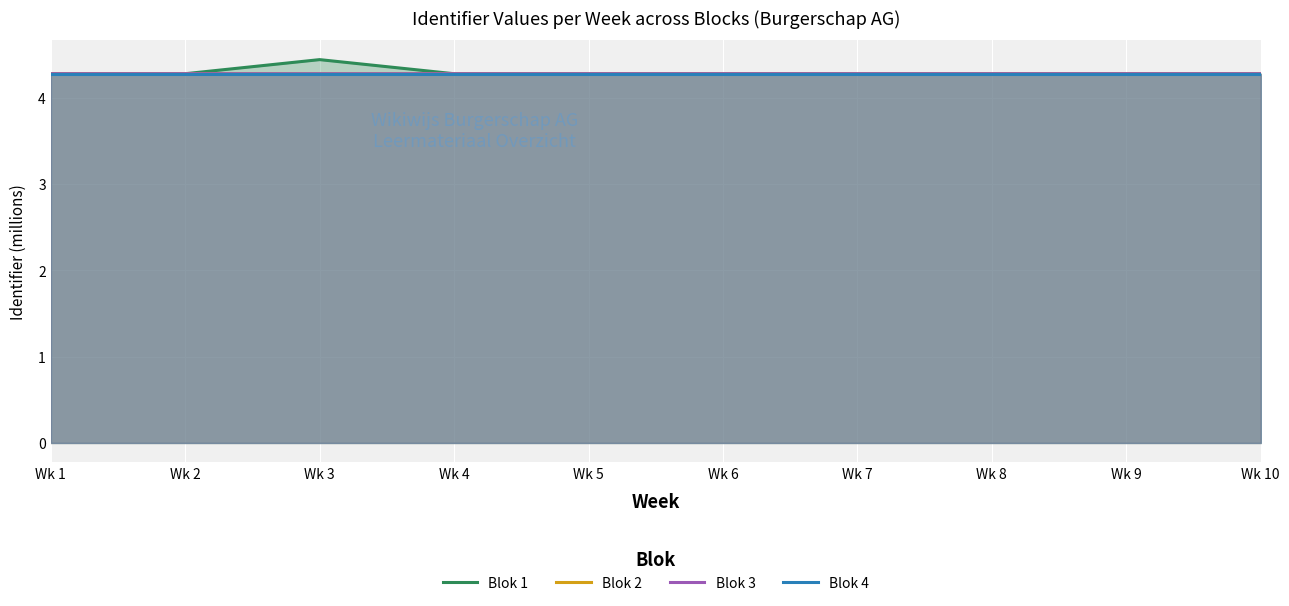

Which series has the largest total across all categories?

Blok 1